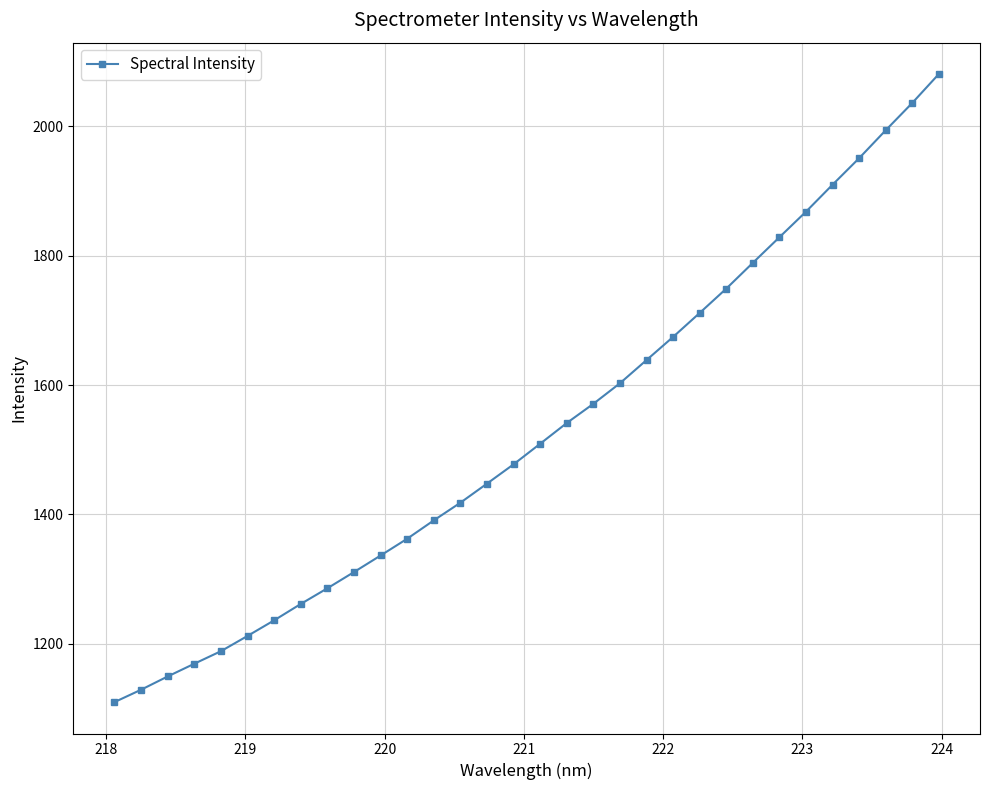

Reading left to right, extract all data points from this chart.

1110.2	1129.3	1149.8	1169.5	1188.8	1212.4	1236.5	1261.8	1286.0	1311.1	1336.7	1362.6	1390.9	1418.2	1447.7	1477.5	1509.3	1541.3	1571.0	1602.8	1638.6	1674.4	1711.4	1748.9	1788.8	1828.3	1867.8	1909.5	1950.4	1993.6	2035.7	2080.4